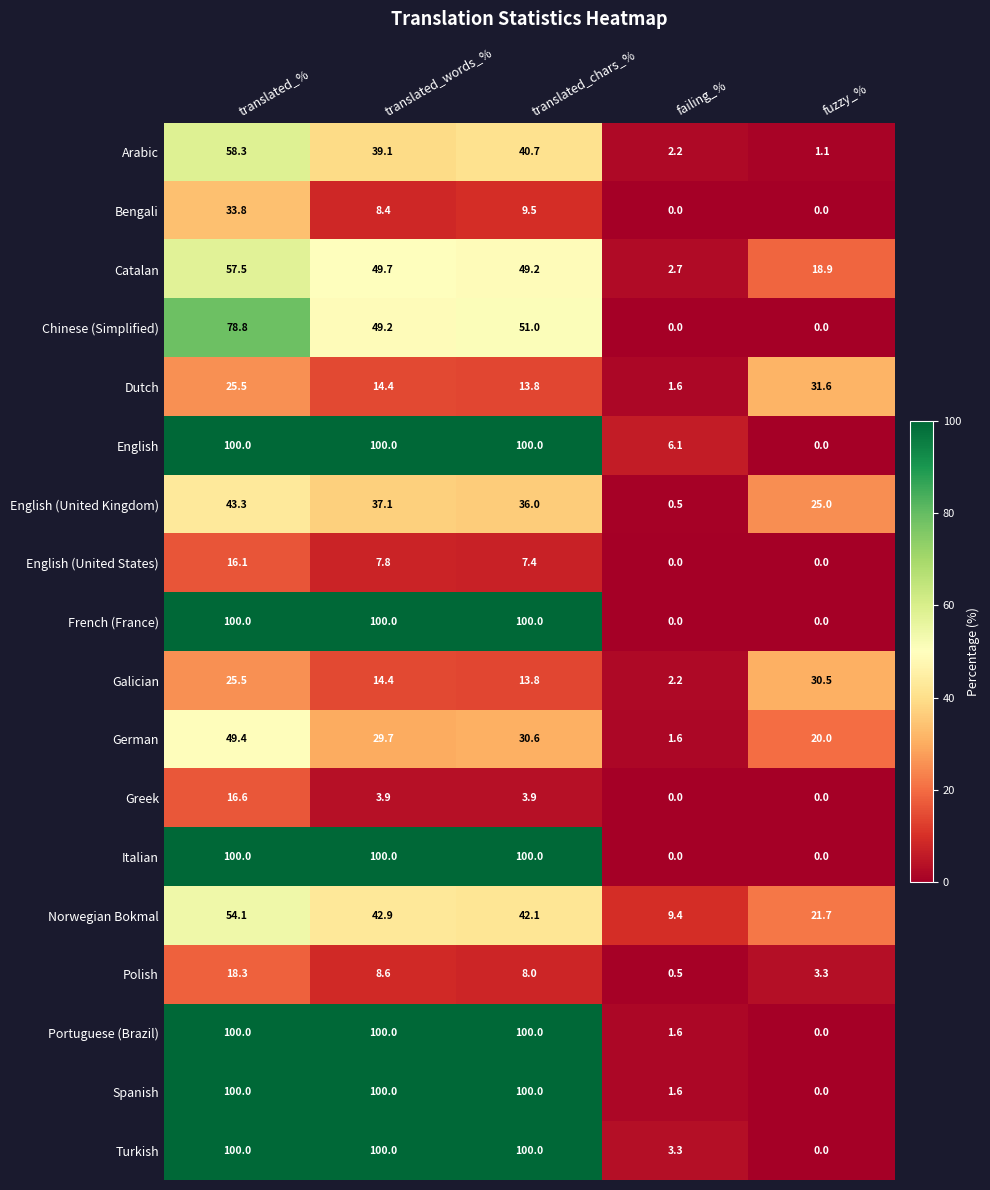

List the labels in order of English (United Kingdom) value, smallest first.

failing_%, fuzzy_%, translated_chars_%, translated_words_%, translated_%